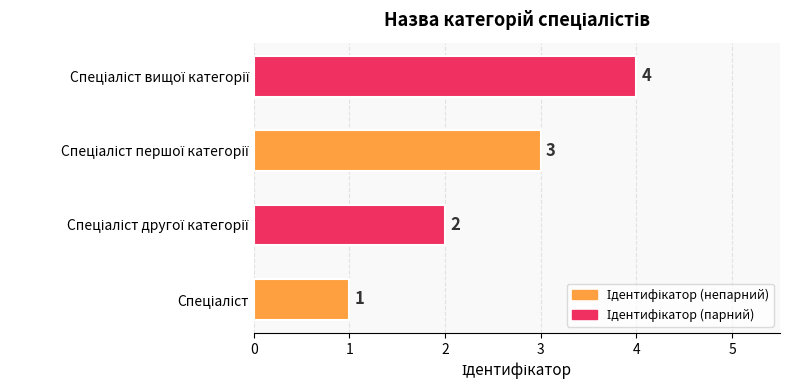

What is the difference between the maximum and minimum values?

3